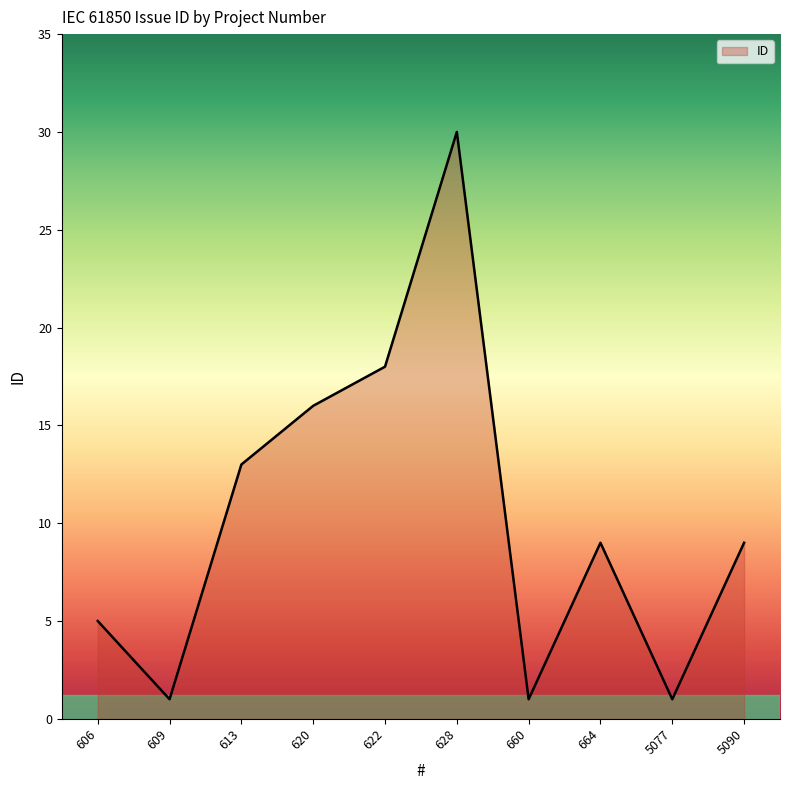

Between 5077 and 613, which is larger?

613